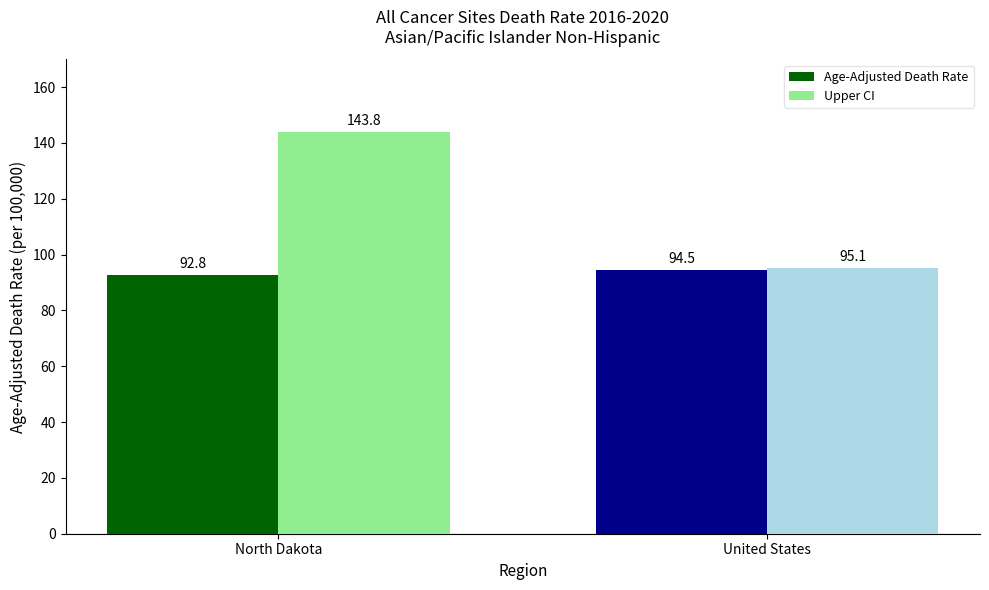

Which series has the largest range (max minus min)?

Upper CI